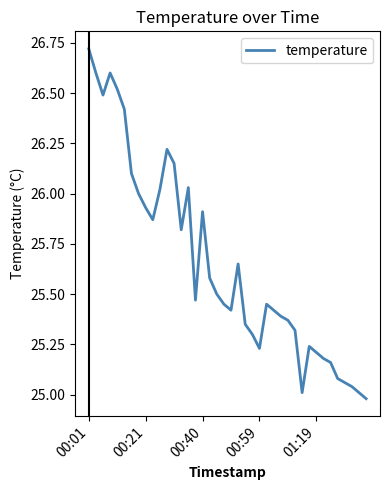

Which category has the highest value across all series?

00:01